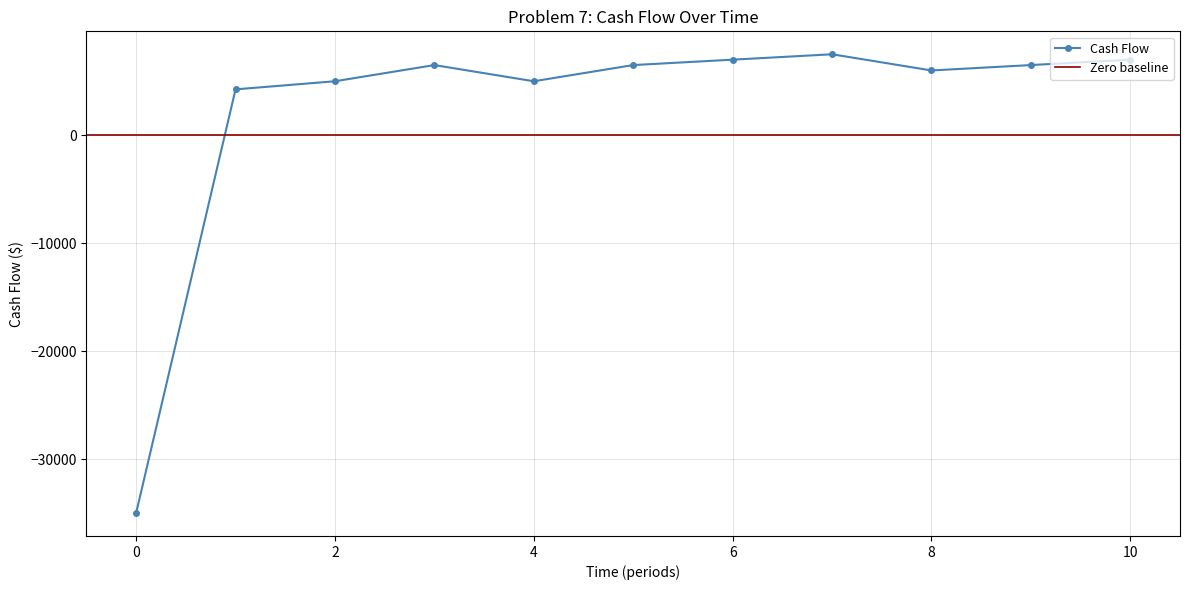

What is the sum of all values?

26250